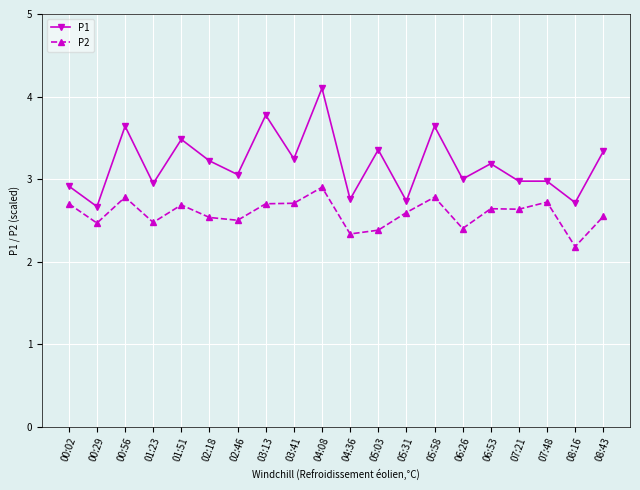

At which label does P1 reach its minimum?

00:29